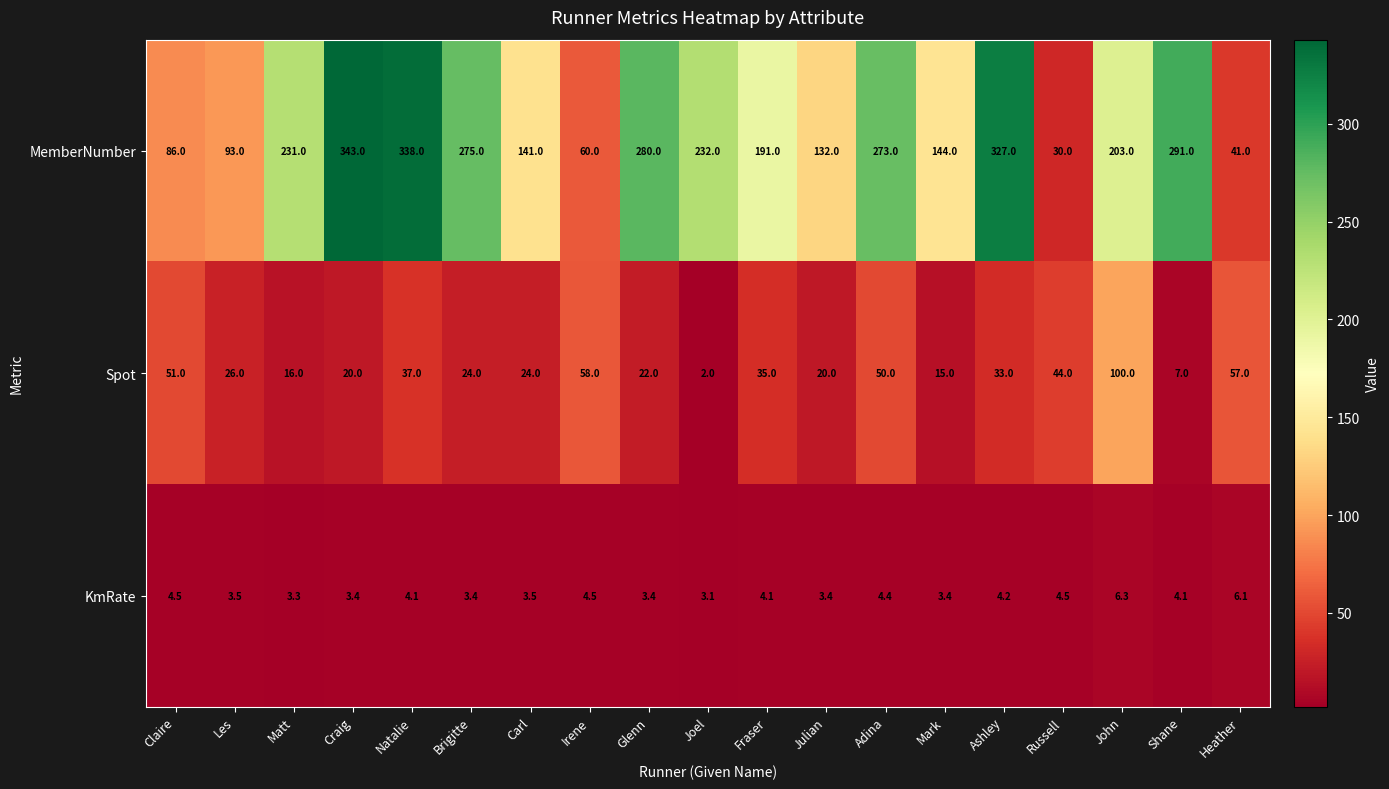

Is it true that KmRate equals 3.4 at Brigitte?

True